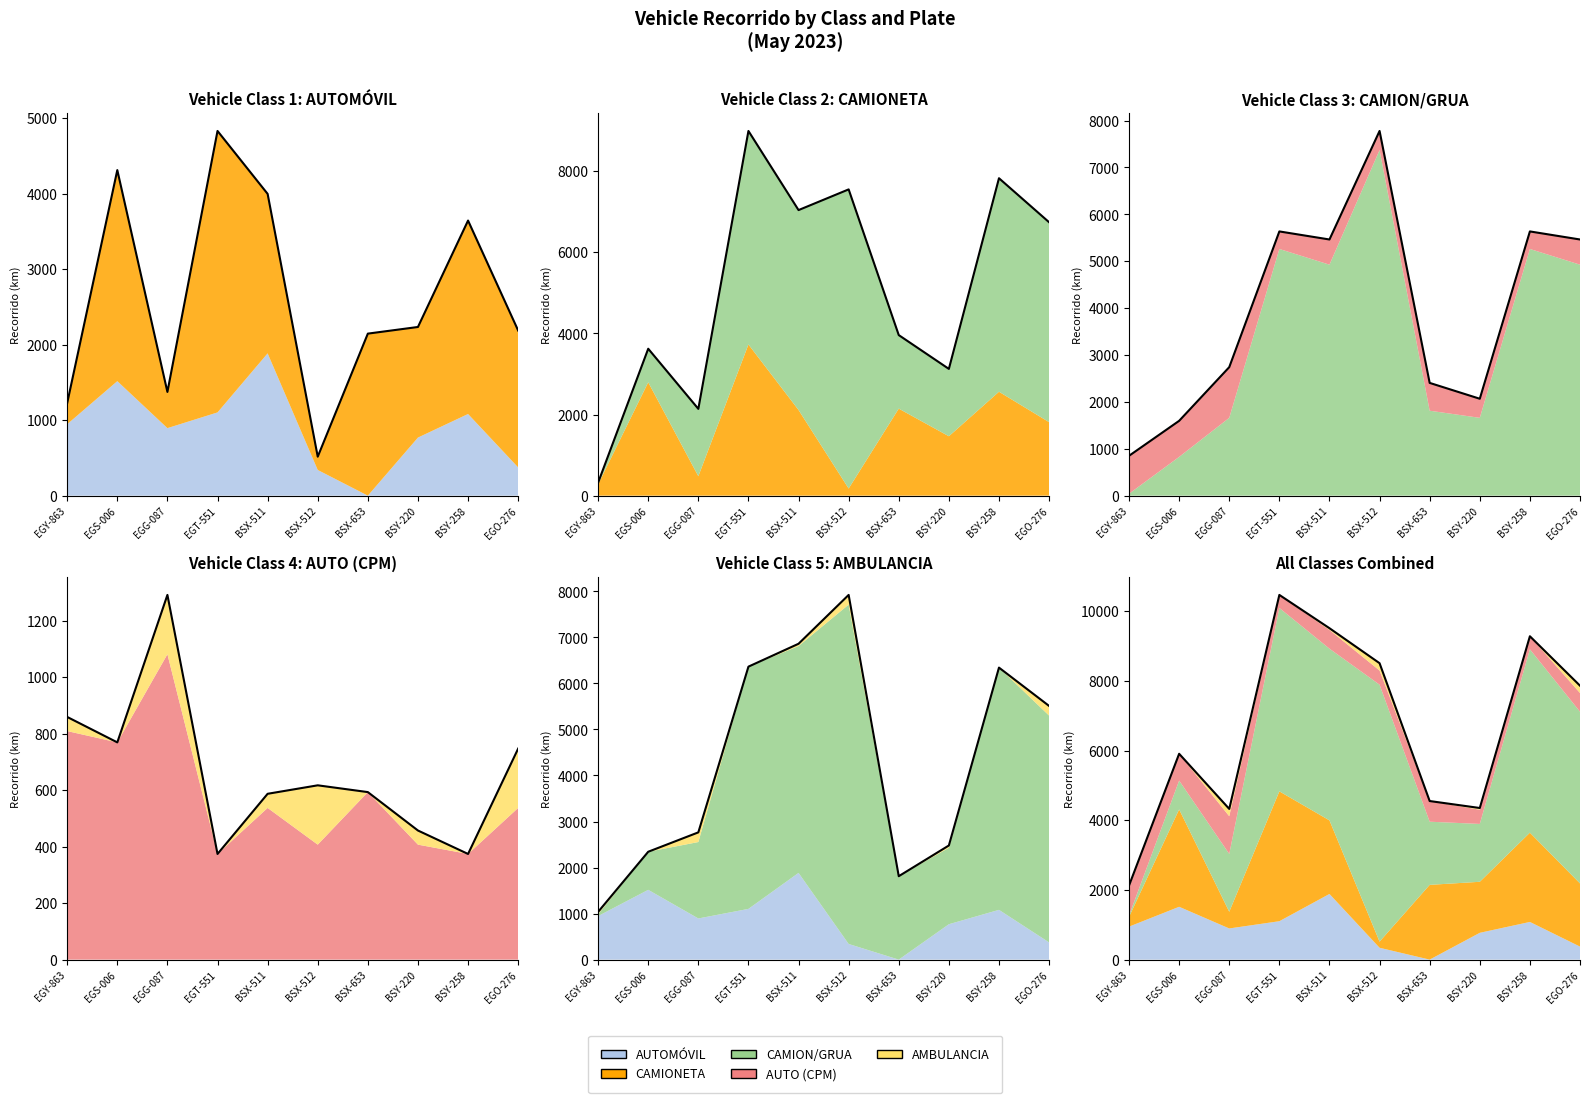

What is the sum of the AMBULANCIA values at BSX-511 and BSX-653?

50